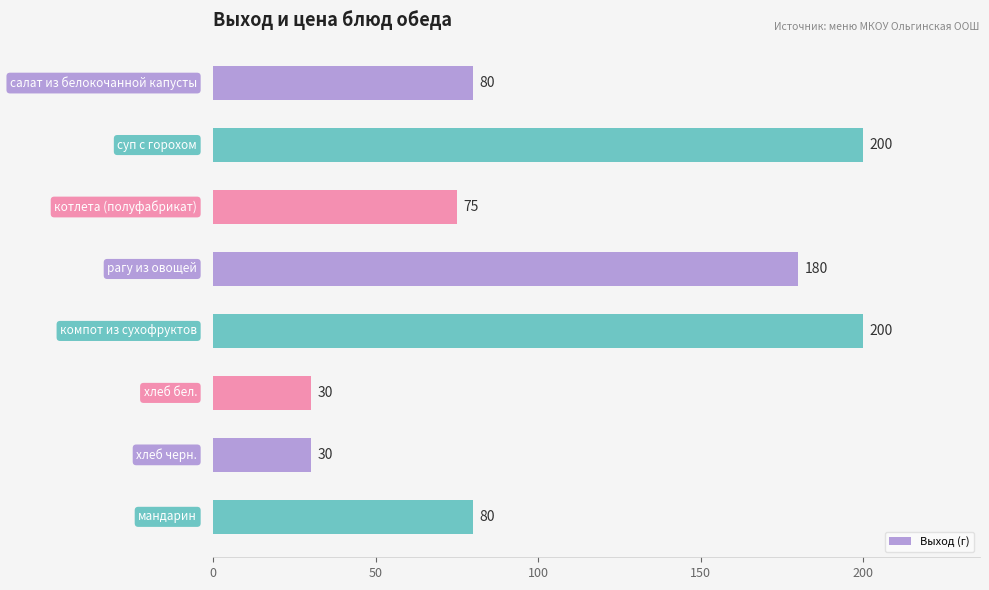

What is the smallest value displayed?

30